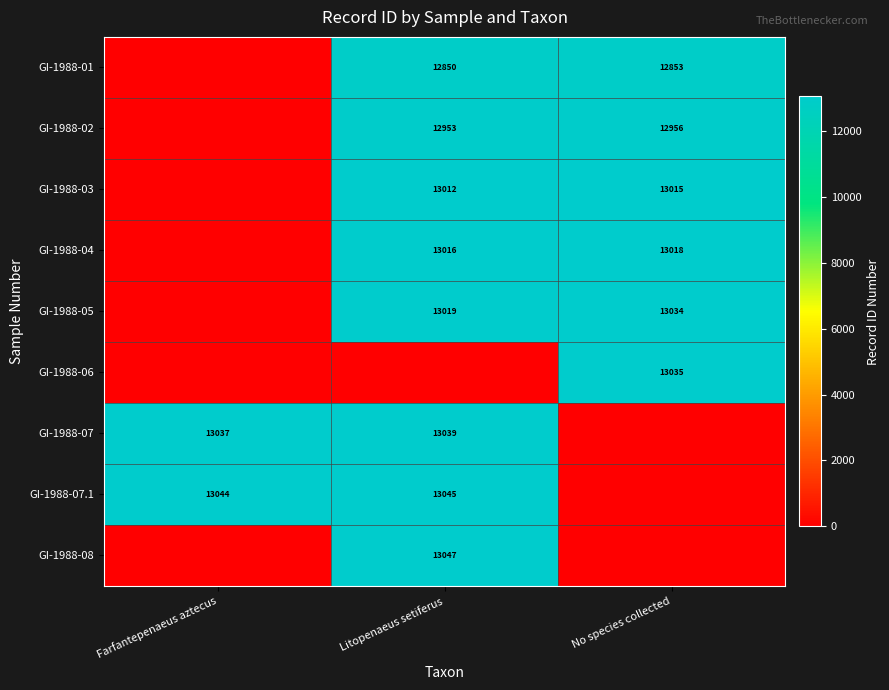

The value of GI-1988-05 at Litopenaeus setiferus is 6072. True or false?

False